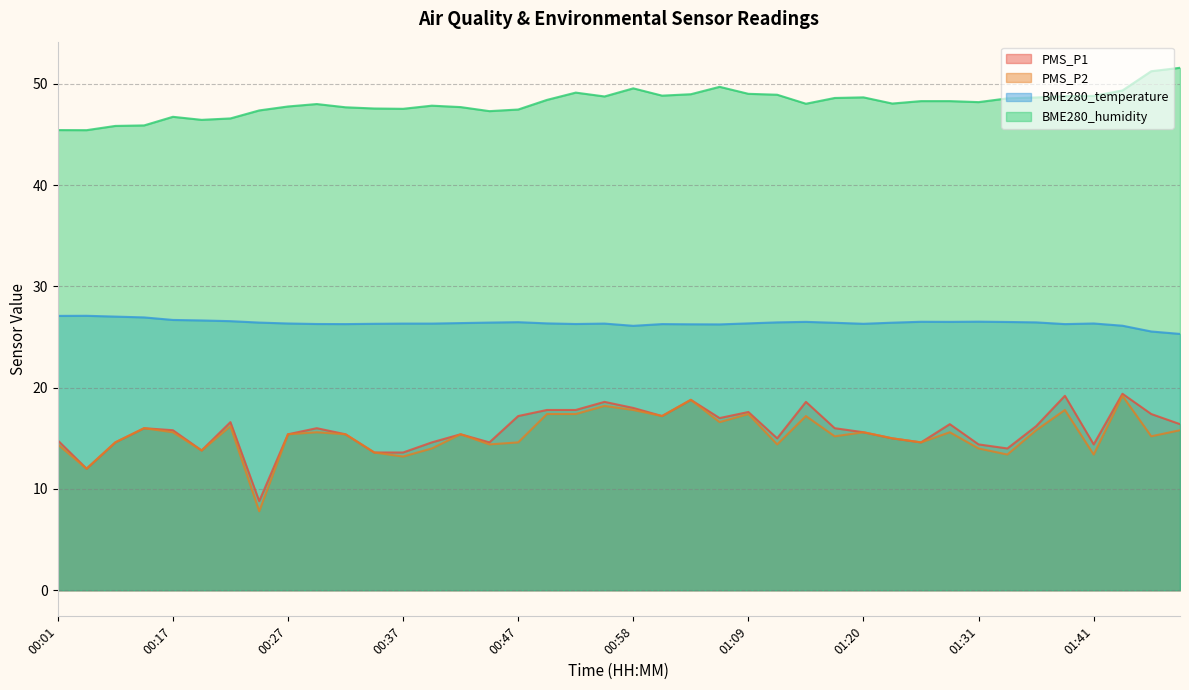

How many data points in PMS_P2 are less than 15?

15